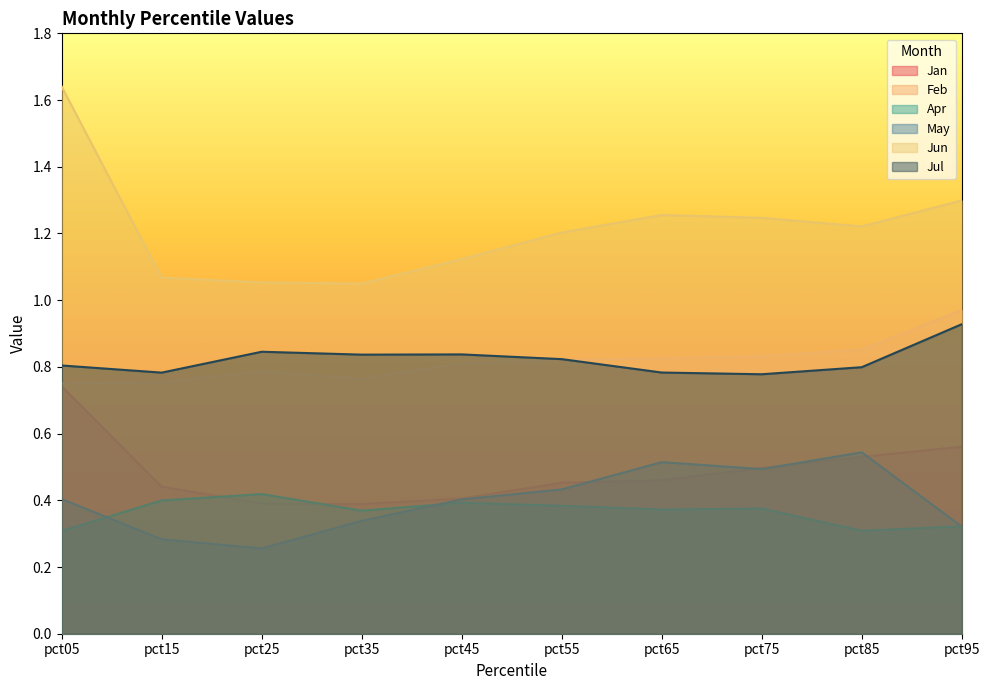

What is the total value across all series at pct55?

4.1